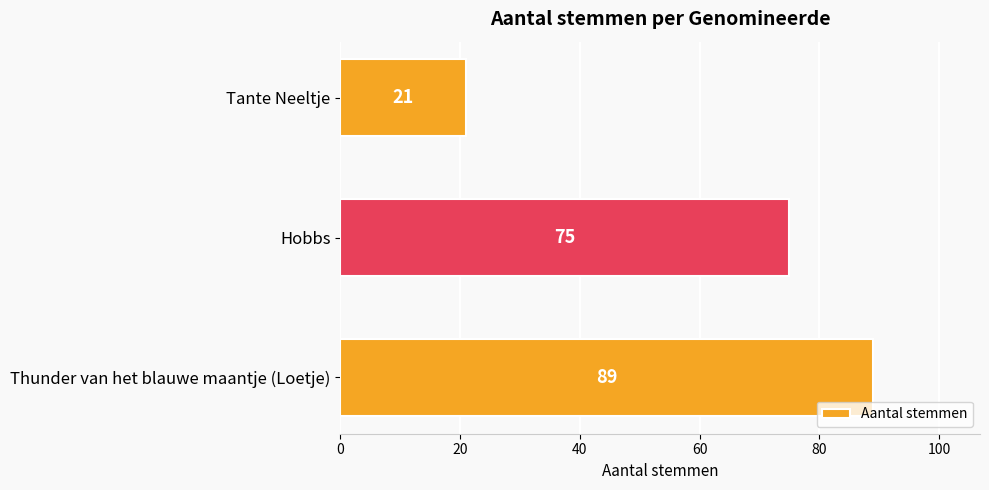

What is the change in value from Hobbs to Tante Neeltje?

-54